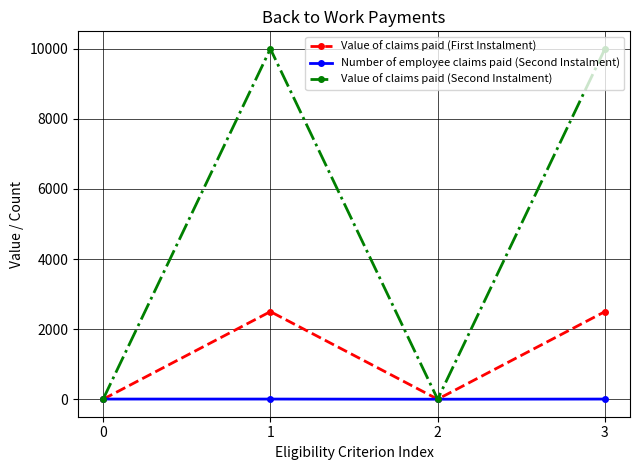

Rank the series at 3 from highest to lowest value.

Value of claims paid (Second Instalment), Value of claims paid (First Instalment), Number of employee claims paid (Second Instalment)